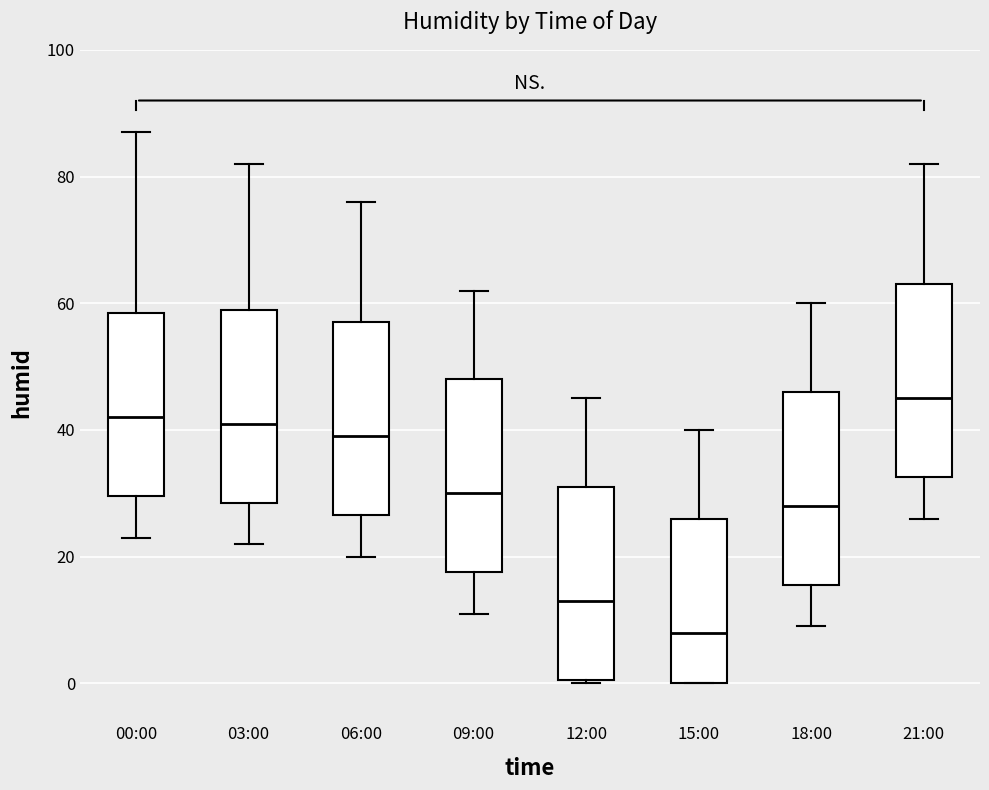

Reading left to right, read every box against the y-axis: the position of its median line, the range the box covers, and the ends of its whiskers. The values are not printed on the chart, so give them approximately, as read against the axis.

00:00: median 42, box 30 to 58, whiskers 24 to 88
03:00: median 42, box 28 to 60, whiskers 22 to 82
06:00: median 40, box 26 to 58, whiskers 20 to 76
09:00: median 30, box 18 to 48, whiskers 12 to 62
12:00: median 14, box 0 to 32, whiskers 0 to 46
15:00: median 8, box 0 to 26, whiskers 0 to 40
18:00: median 28, box 16 to 46, whiskers 10 to 60
21:00: median 46, box 32 to 64, whiskers 26 to 82